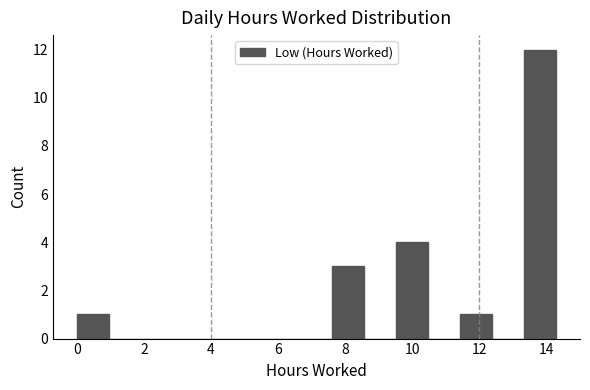

Which range on the x-axis has the tallest bar?

13.4 to 14.2